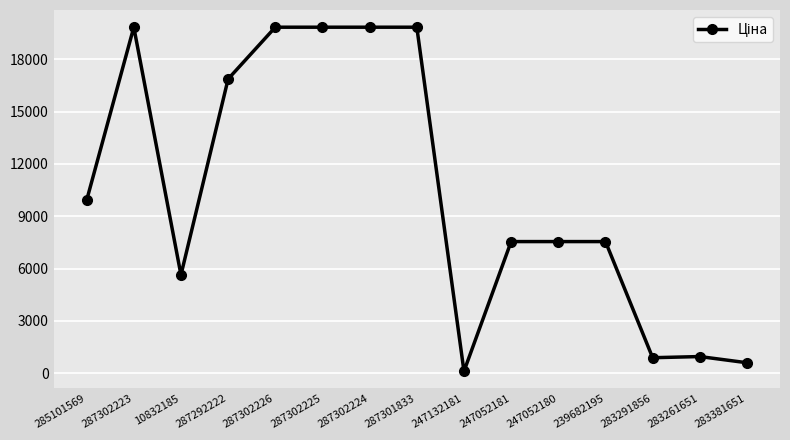

What position from the left is 287302226?

5